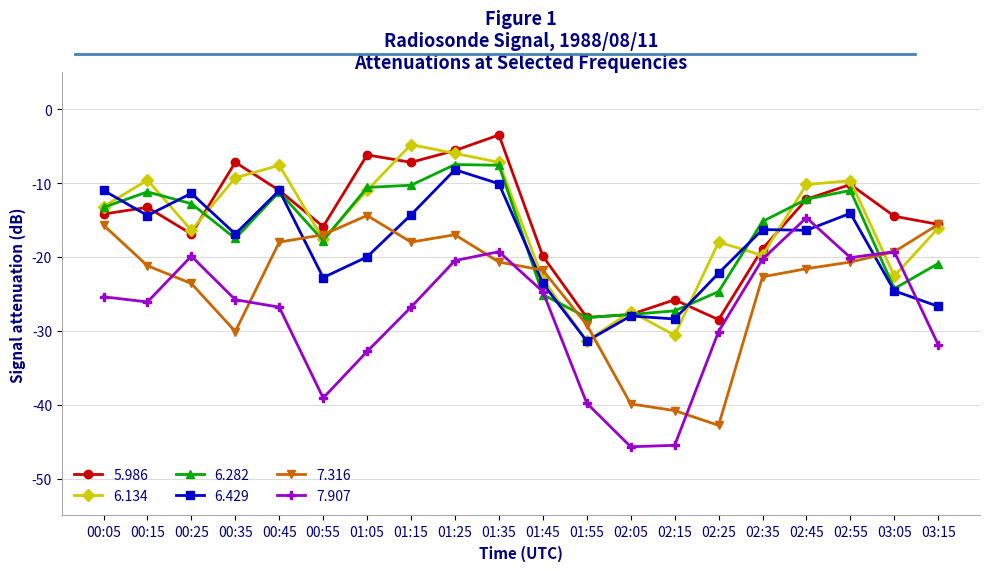

Which series changed the most between 00:15 and 03:05?

6.282